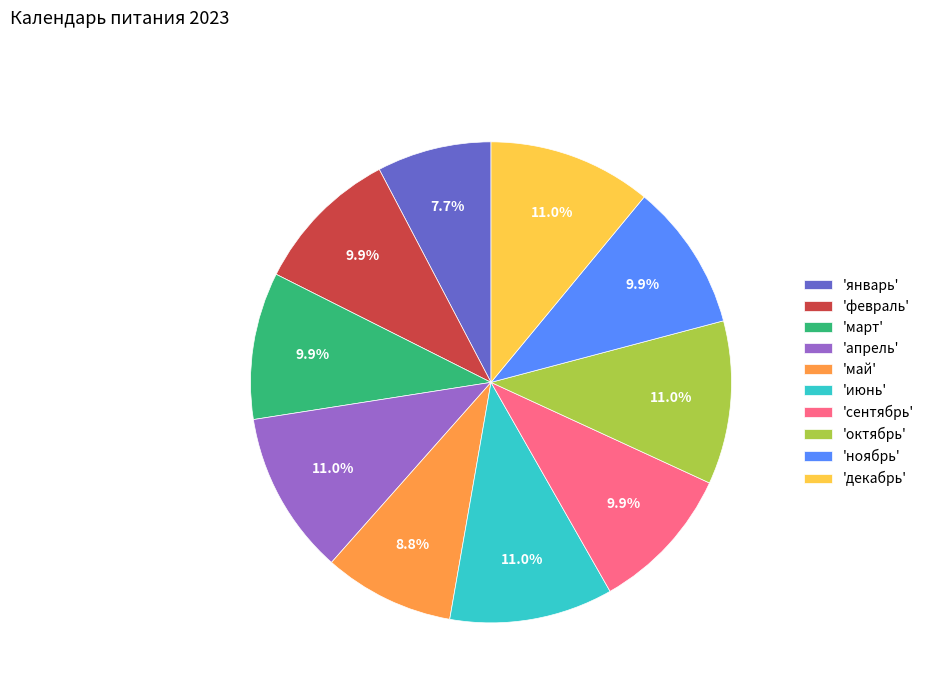

Combined, what portion of the pie is 'май' and 'октябрь'?

19.8%